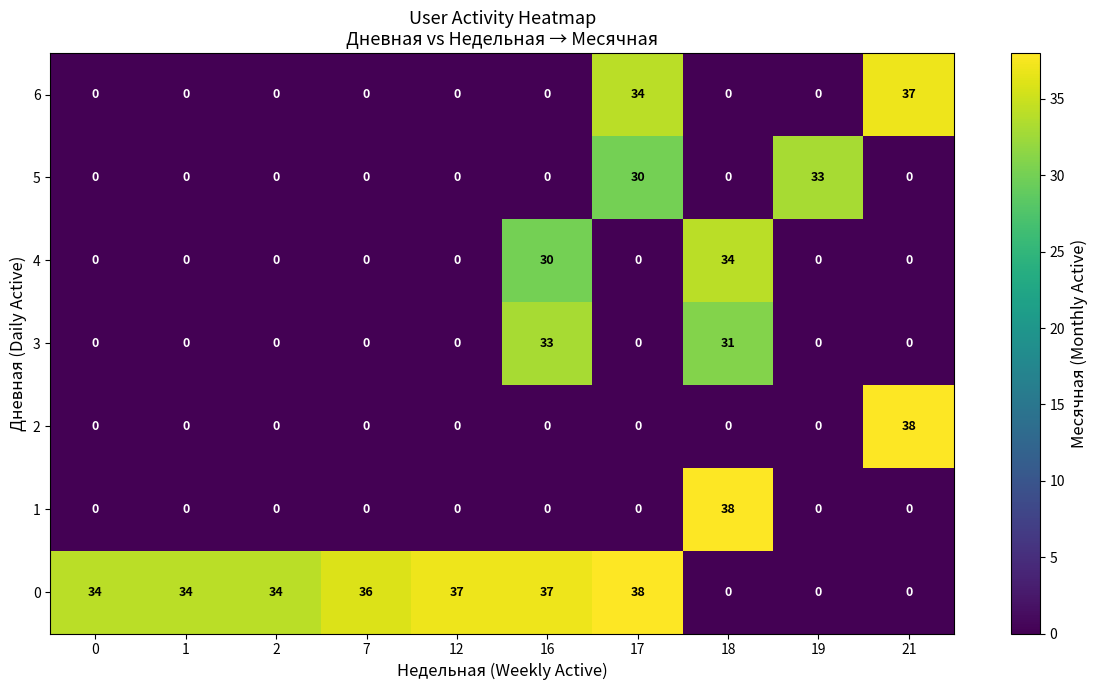

Between 12 and 18, which series saw the biggest shift?

1